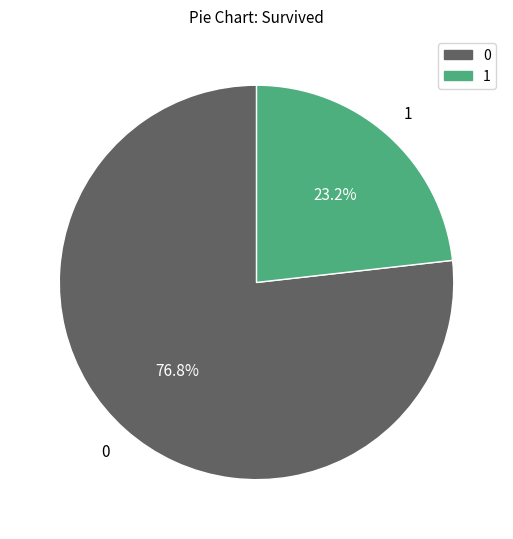

How many segments does this pie chart have?

2